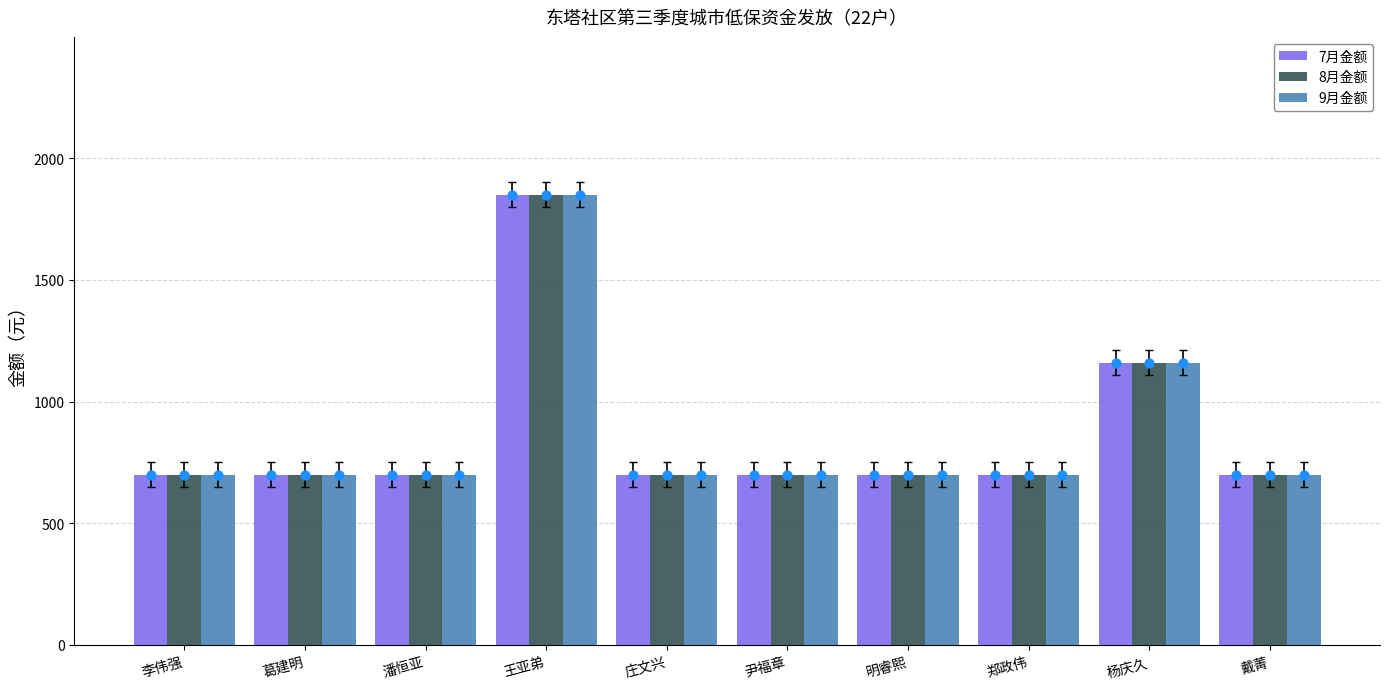

Is the value of 7月金额 at 葛建明 greater than the value of 8月金额 at 王亚弟?

No